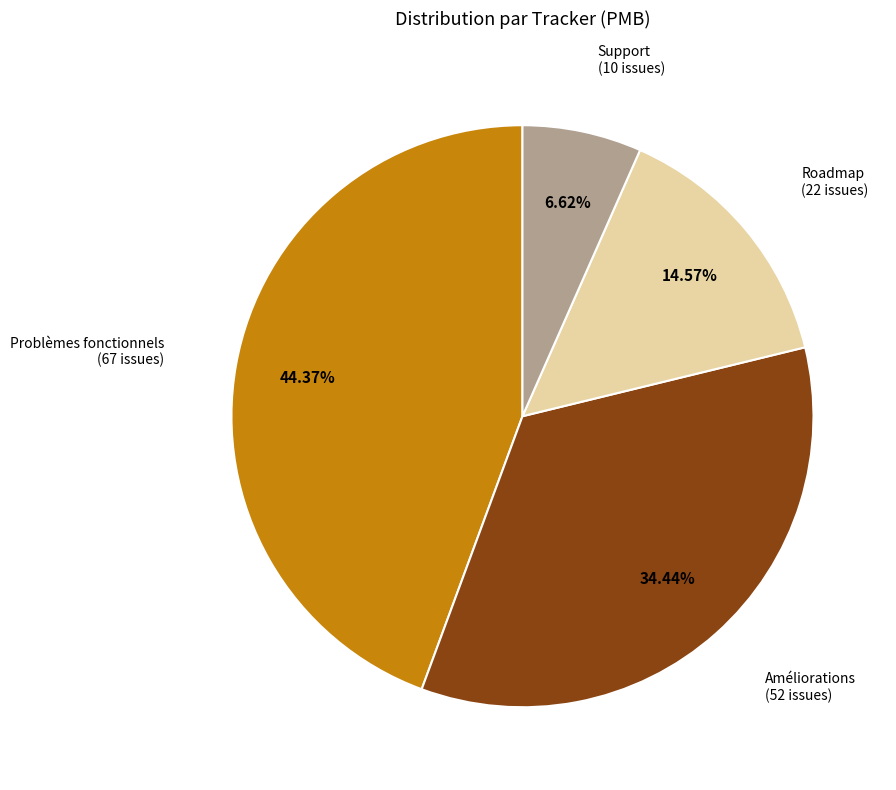

To the nearest percent, what percentage of the pie is Support?

7%